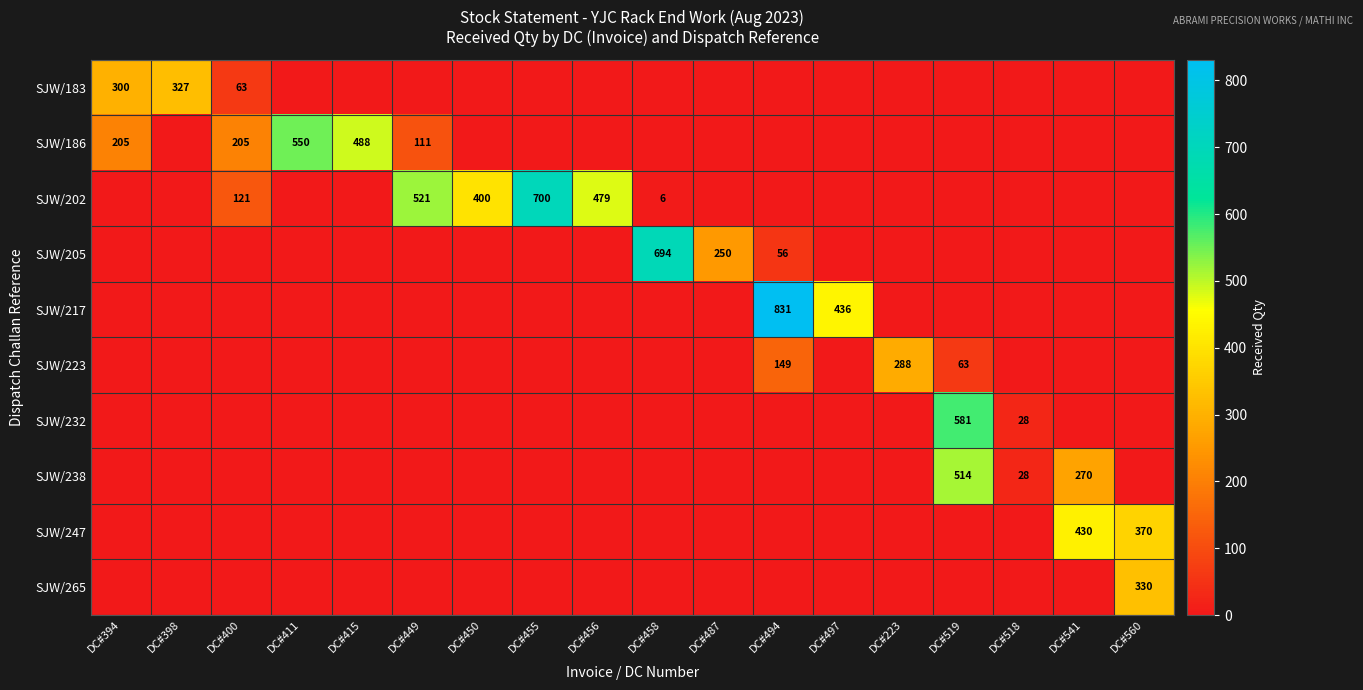

Is the value of SJW/183 at DC#415 greater than the value of SJW/223 at DC#518?

No